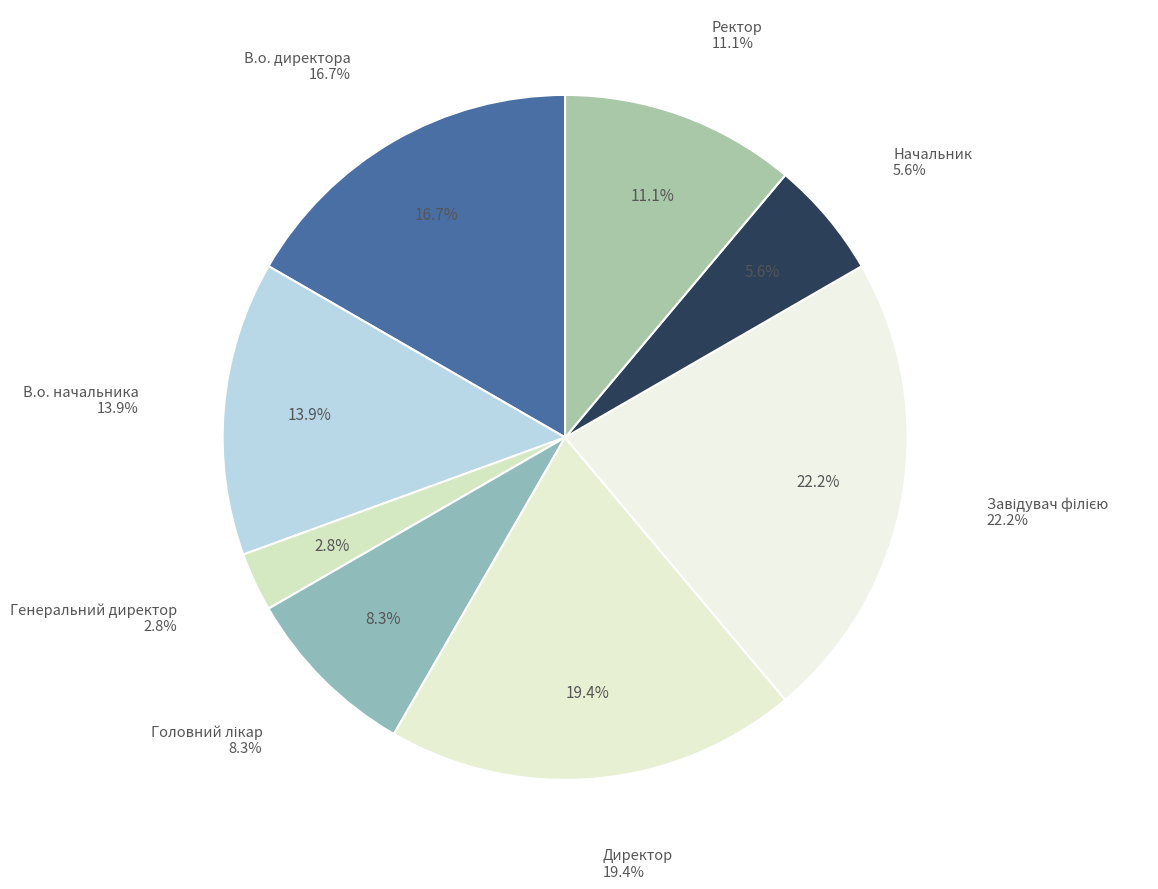

Between Директор and Начальник, which is larger?

Директор